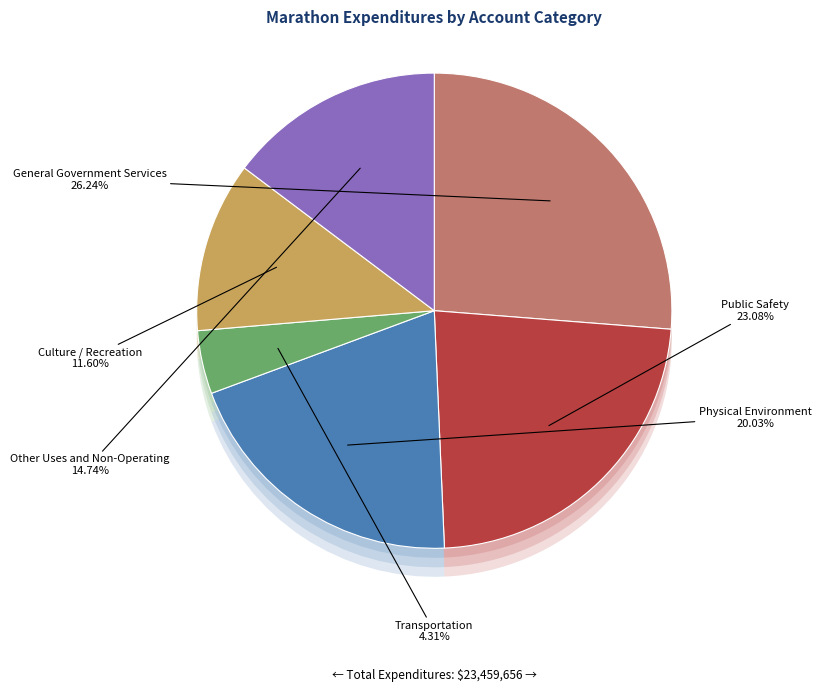

What is the smallest slice in the pie chart?

Transportation